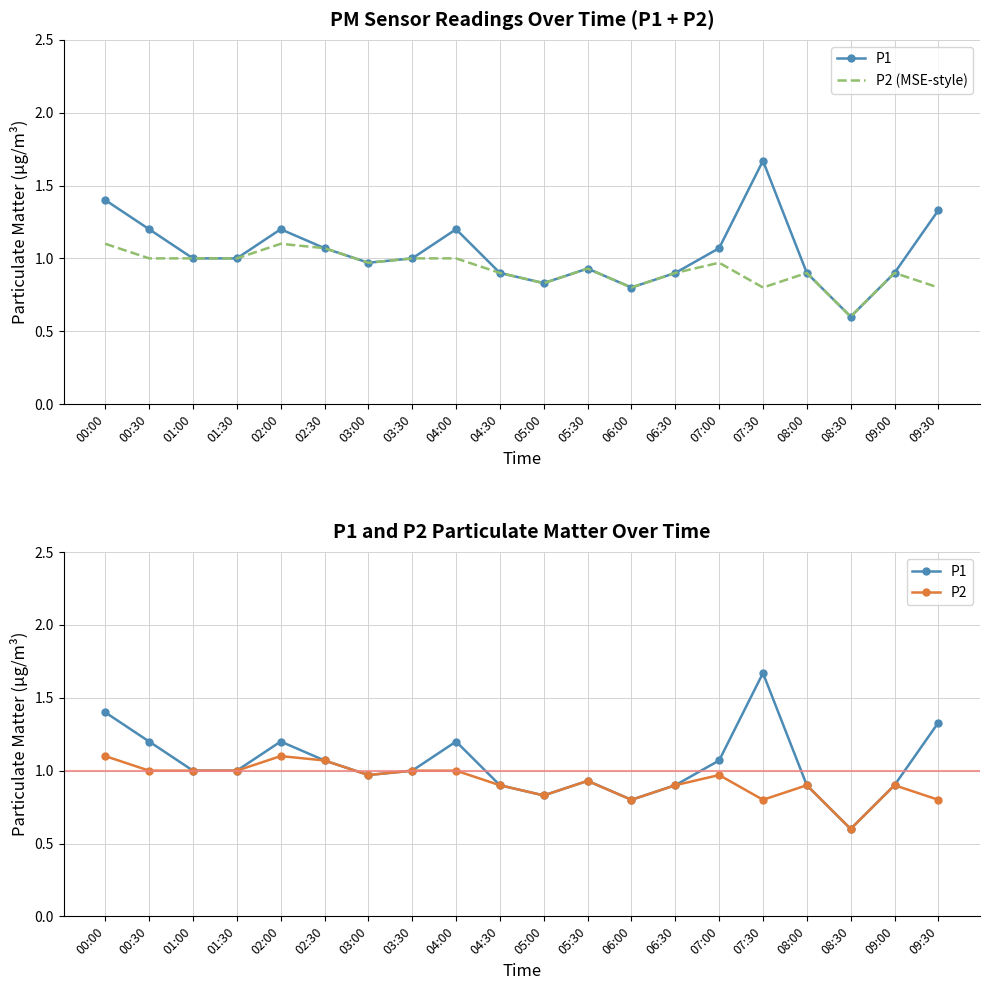

Which category has the highest value in the P1 series?

07:30